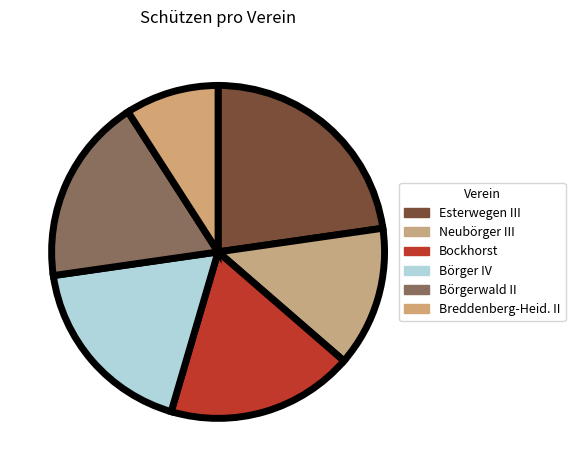

Which has a higher value, Neubörger III or Bockhorst?

Bockhorst